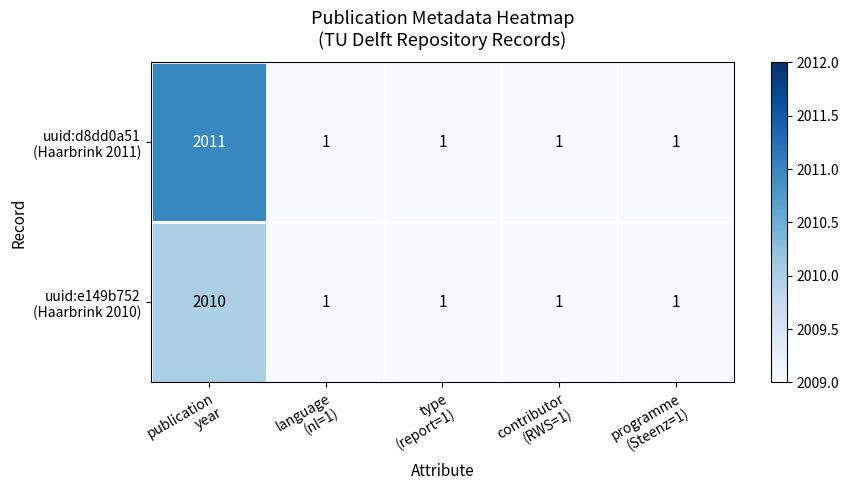

Which category has the highest value across all series?

publication
year